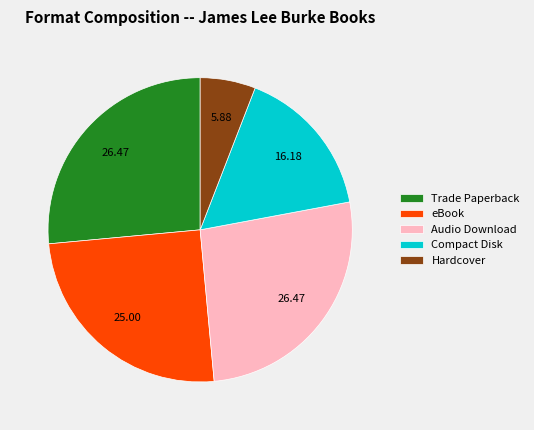

Is there any slice that represents more than half of the pie?

No